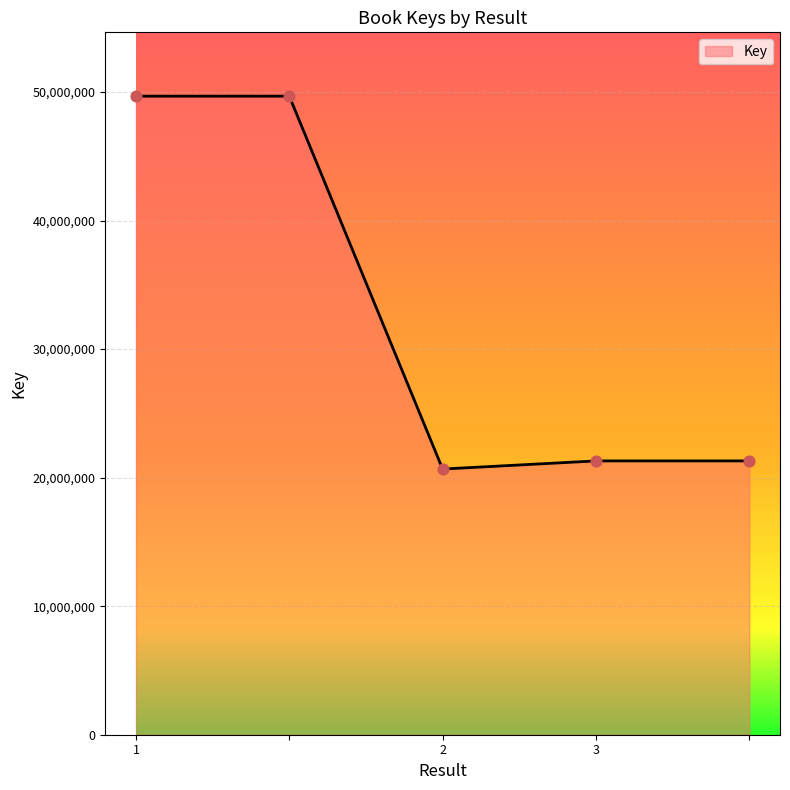

What is the smallest value displayed?

20666331